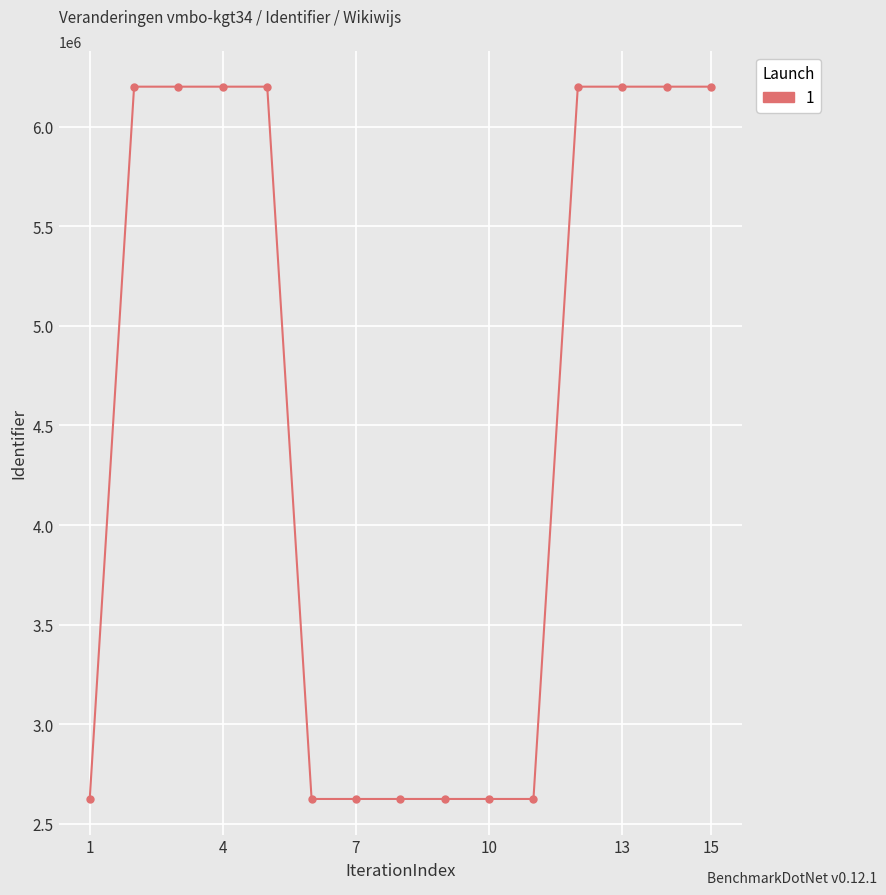

What is the difference between the second highest and second lowest values?

3576396